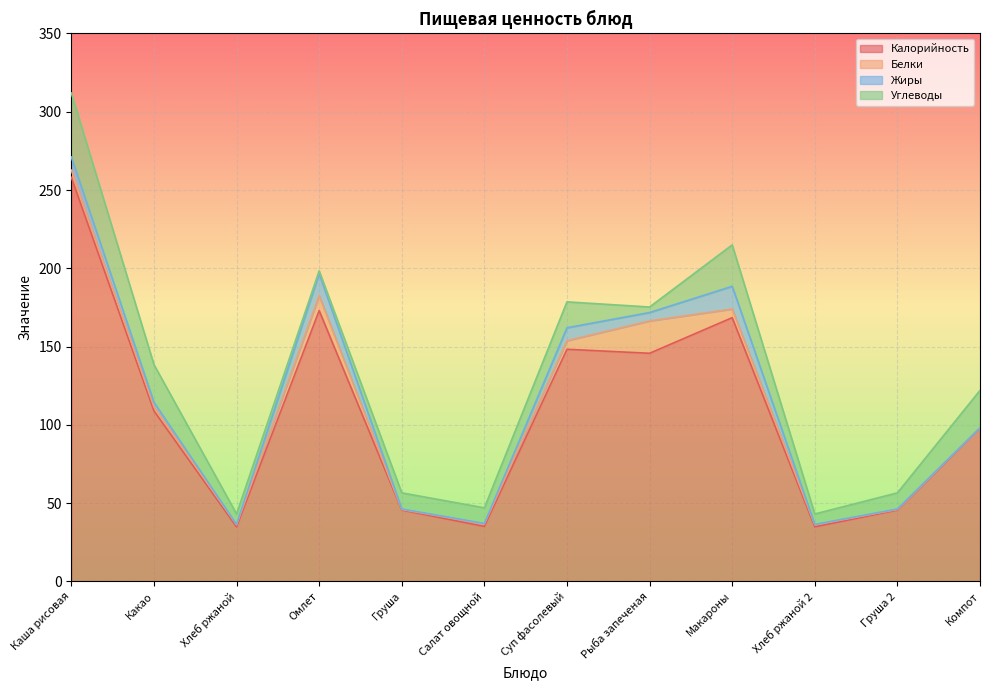

What is the highest value of the Калорийность series?

258.1